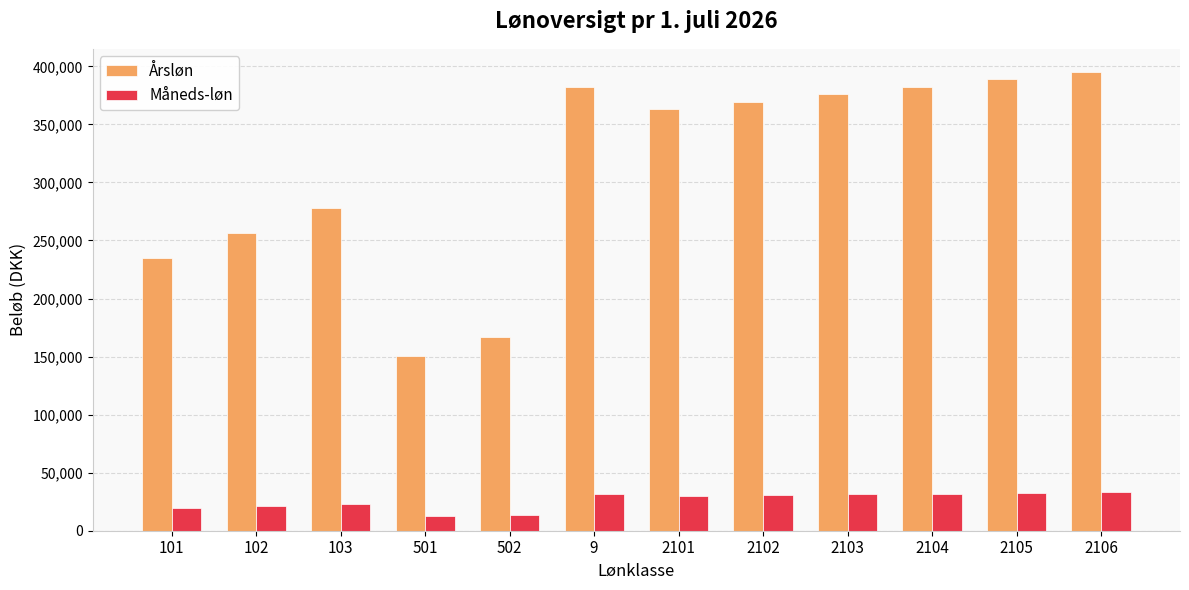

How many bars are there in total?

24